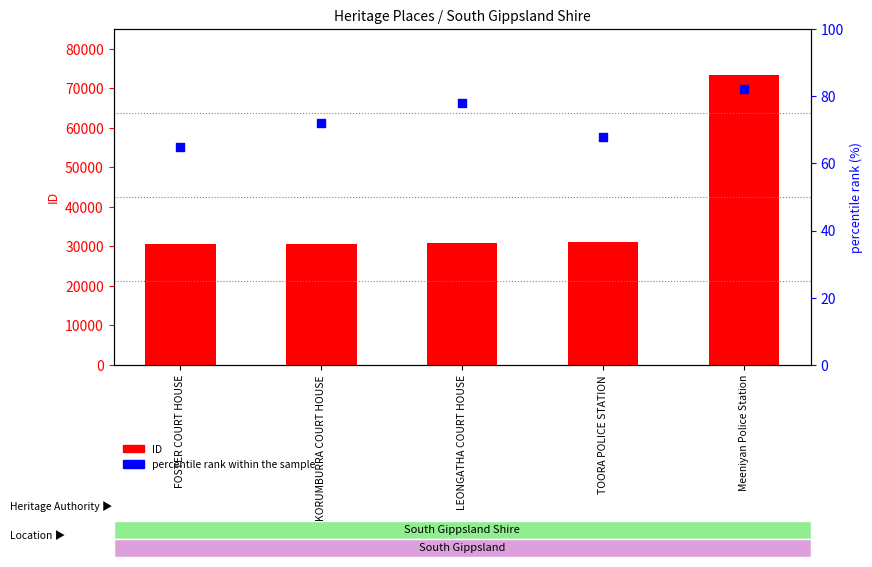

At which category is the sum across all series the highest?

Meeniyan Police Station